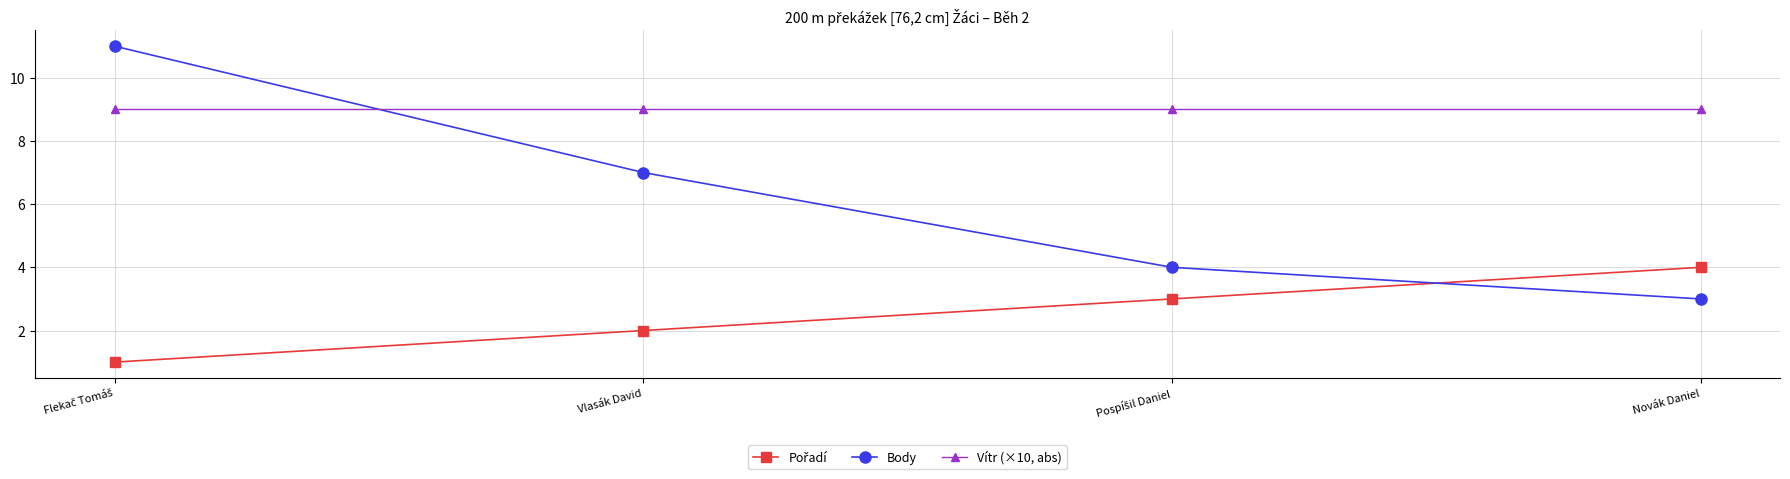

Which series has the largest range (max minus min)?

Body